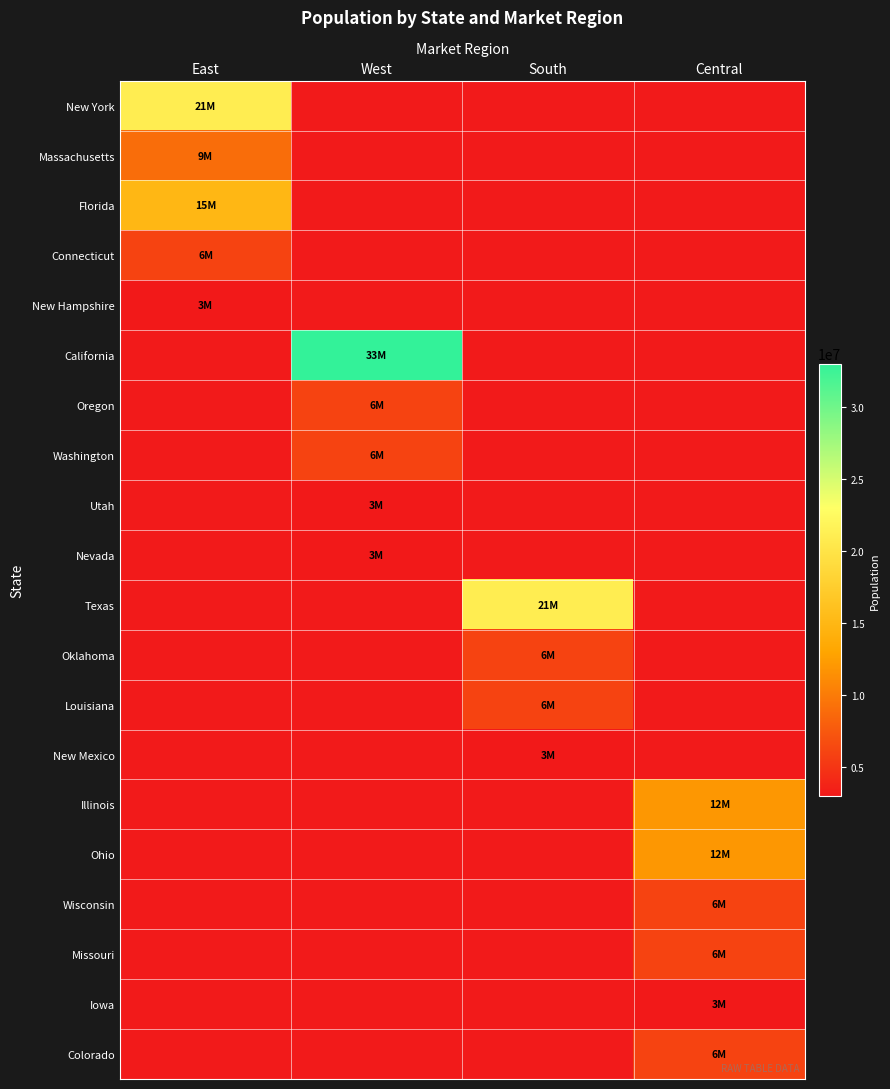

What is the greatest value displayed?

33000000.0